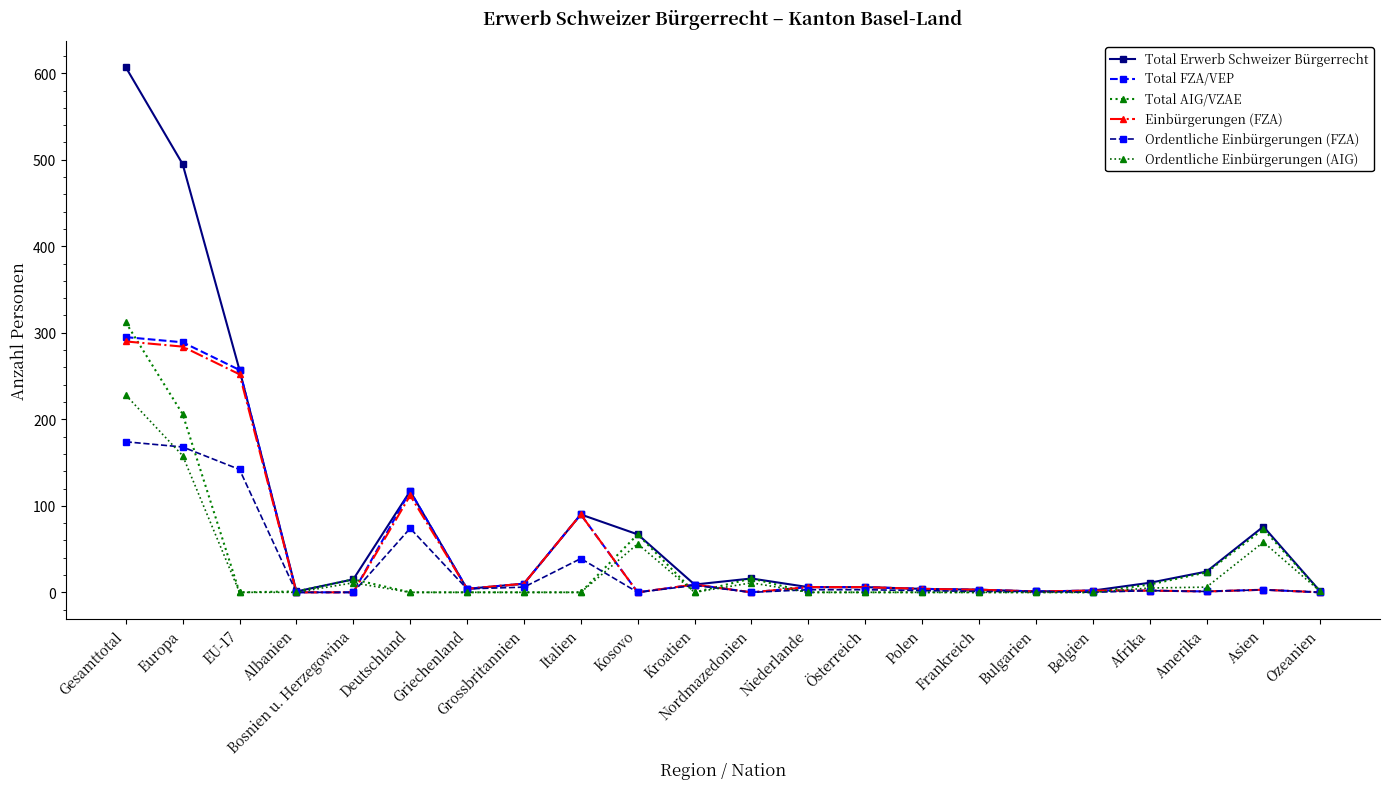

Reading left to right, list all the values displayed in this chart.

Total Erwerb Schweizer Bürgerrecht: Gesamttotal=607	Europa=495	EU-17=257	Albanien=1	Bosnien u. Herzegowina=15	Deutschland=117	Griechenland=4	Grossbritannien=10	Italien=90	Kosovo=67	Kroatien=9	Nordmazedonien=16	Niederlande=6	Österreich=6	Polen=4	Frankreich=3	Bulgarien=1	Belgien=2	Afrika=11	Amerika=24	Asien=76	Ozeanien=1
Total FZA/VEP: Gesamttotal=295	Europa=289	EU-17=257	Albanien=0	Bosnien u. Herzegowina=0	Deutschland=117	Griechenland=4	Grossbritannien=10	Italien=90	Kosovo=0	Kroatien=9	Nordmazedonien=0	Niederlande=6	Österreich=6	Polen=4	Frankreich=3	Bulgarien=1	Belgien=2	Afrika=2	Amerika=1	Asien=3	Ozeanien=0
Total AIG/VZAE: Gesamttotal=312	Europa=206	EU-17=0	Albanien=1	Bosnien u. Herzegowina=15	Deutschland=0	Griechenland=0	Grossbritannien=0	Italien=0	Kosovo=67	Kroatien=0	Nordmazedonien=16	Niederlande=0	Österreich=0	Polen=0	Frankreich=0	Bulgarien=0	Belgien=0	Afrika=9	Amerika=23	Asien=73	Ozeanien=1
Einbürgerungen (FZA): Gesamttotal=290	Europa=284	EU-17=252	Albanien=0	Bosnien u. Herzegowina=0	Deutschland=112	Griechenland=4	Grossbritannien=10	Italien=90	Kosovo=0	Kroatien=9	Nordmazedonien=0	Niederlande=6	Österreich=6	Polen=4	Frankreich=3	Bulgarien=1	Belgien=2	Afrika=2	Amerika=1	Asien=3	Ozeanien=0
Ordentliche Einbürgerungen (FZA): Gesamttotal=174	Europa=168	EU-17=142	Albanien=0	Bosnien u. Herzegowina=0	Deutschland=74	Griechenland=4	Grossbritannien=6	Italien=39	Kosovo=0	Kroatien=8	Nordmazedonien=0	Niederlande=3	Österreich=3	Polen=2	Frankreich=1	Bulgarien=1	Belgien=0	Afrika=2	Amerika=1	Asien=3	Ozeanien=0
Ordentliche Einbürgerungen (AIG): Gesamttotal=228	Europa=158	EU-17=0	Albanien=0	Bosnien u. Herzegowina=11	Deutschland=0	Griechenland=0	Grossbritannien=0	Italien=0	Kosovo=56	Kroatien=0	Nordmazedonien=11	Niederlande=0	Österreich=0	Polen=0	Frankreich=0	Bulgarien=0	Belgien=0	Afrika=5	Amerika=6	Asien=58	Ozeanien=1